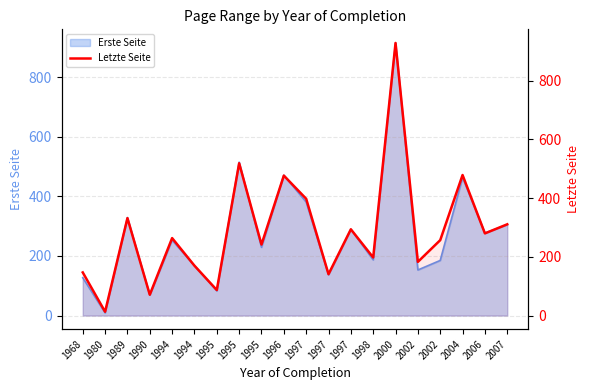

What is the sum of the values at 2004 and 1995?

566